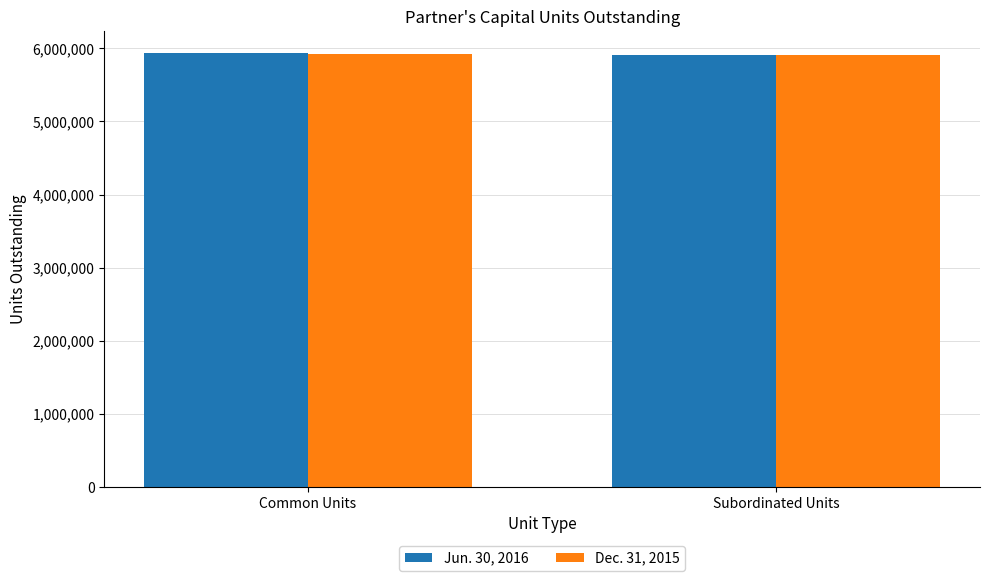

What are all the series names shown in the legend?

Jun. 30, 2016, Dec. 31, 2015